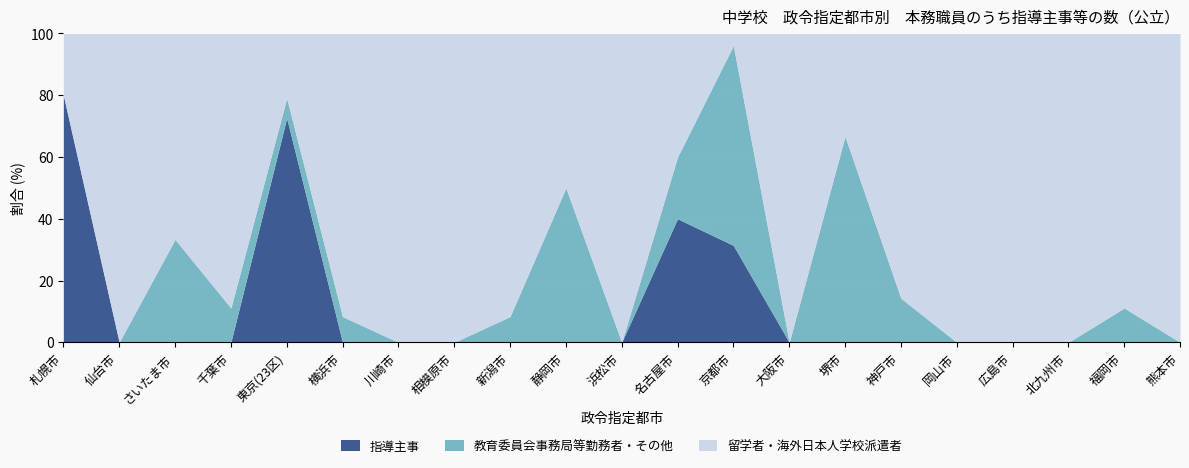

Reading left to right, what are all the values shown in this chart?

指導主事: 4	0	0	0	45	0	0	0	0	0	0	2	16	0	0	0	0	0	0	0	0
教育委員会事務局等勤務者・その他: 0	0	1	1	4	1	0	0	1	2	0	1	33	0	2	1	0	0	0	1	0
留学者・海外日本人学校派遣者: 1	7	2	8	13	11	5	3	11	2	7	2	2	2	1	6	2	1	7	8	4